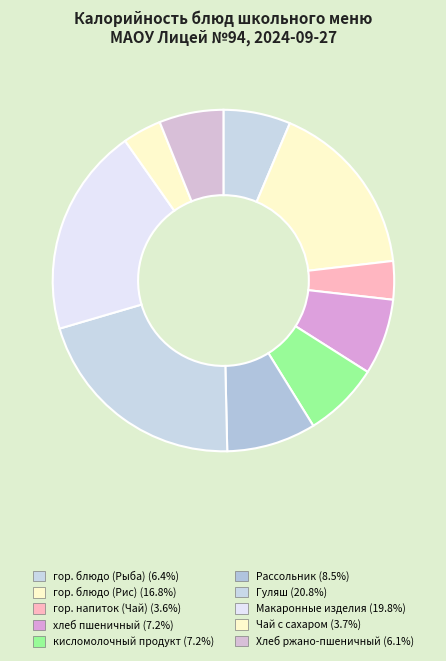

Which category has the biggest portion of the pie?

Гуляш